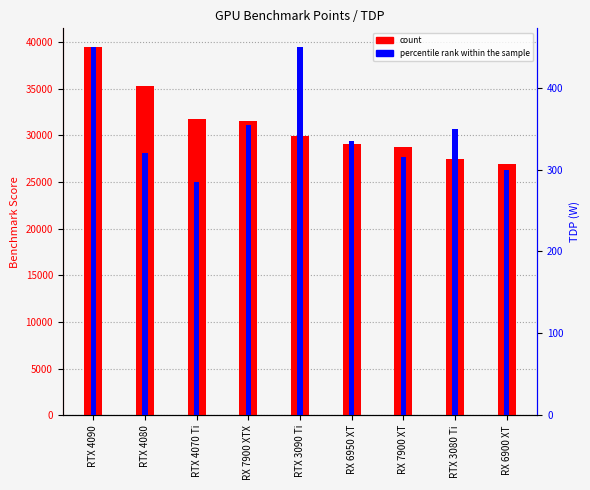

Reading left to right, what are all the values shown in this chart?

count: RTX 4090=39503	RTX 4080=35340	RTX 4070 Ti=31767	RX 7900 XTX=31556	RTX 3090 Ti=29897	RX 6950 XT=29109	RX 7900 XT=28755	RTX 3080 Ti=27439	RX 6900 XT=26927
percentile rank within the sample: RTX 4090=450	RTX 4080=320	RTX 4070 Ti=285	RX 7900 XTX=355	RTX 3090 Ti=450	RX 6950 XT=335	RX 7900 XT=315	RTX 3080 Ti=350	RX 6900 XT=300